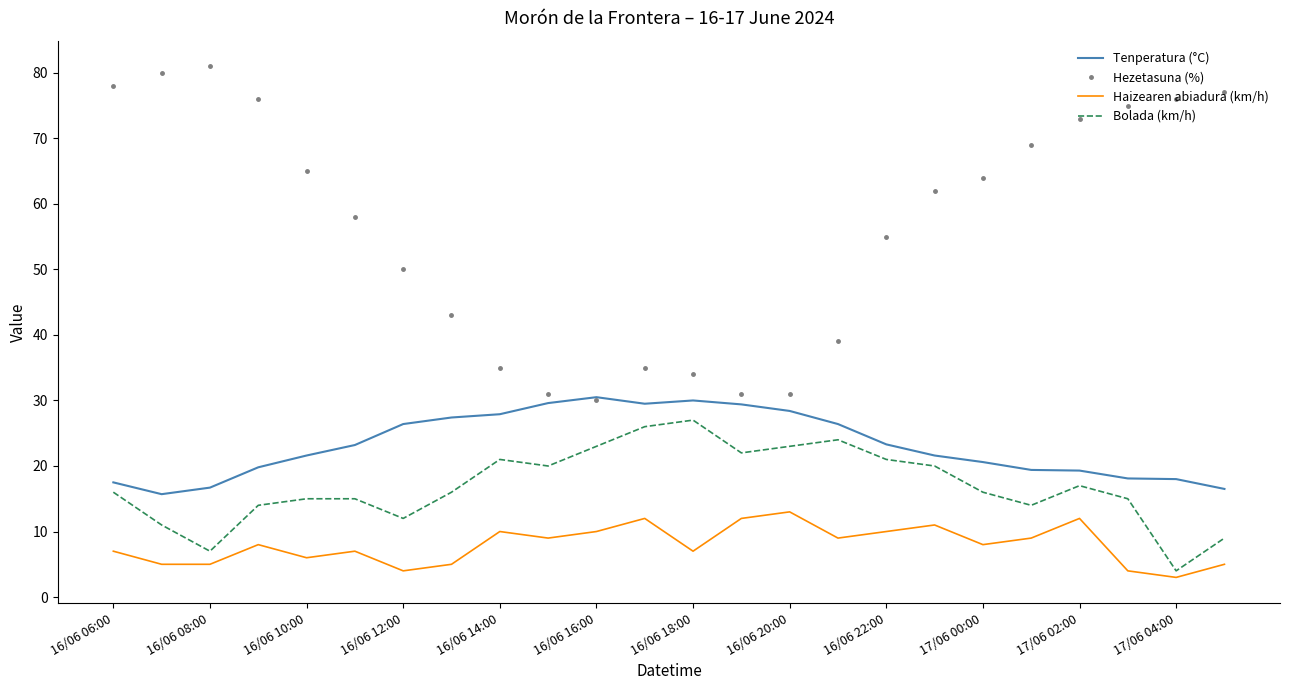

Which series has the largest range (max minus min)?

Hezetasuna (%)